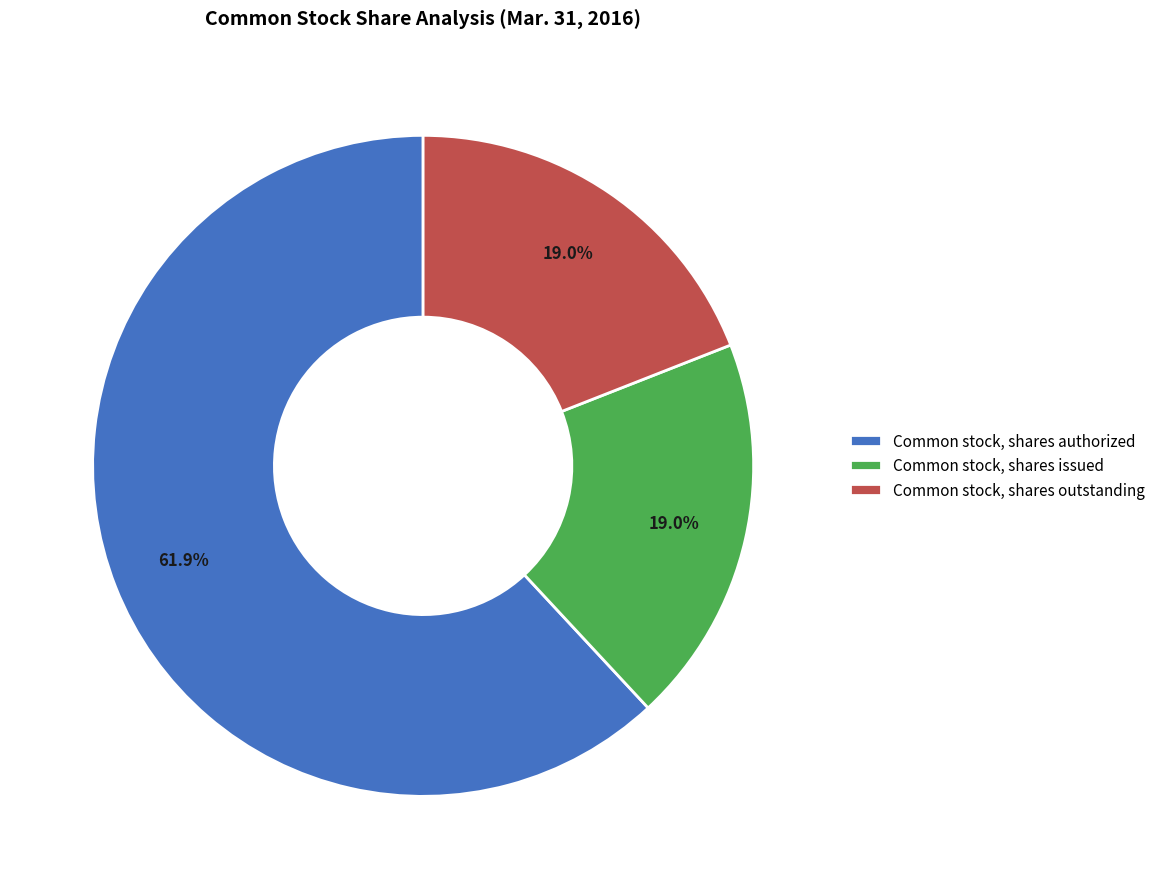

To the nearest percent, what percentage of the pie is Common stock, shares outstanding?

19%